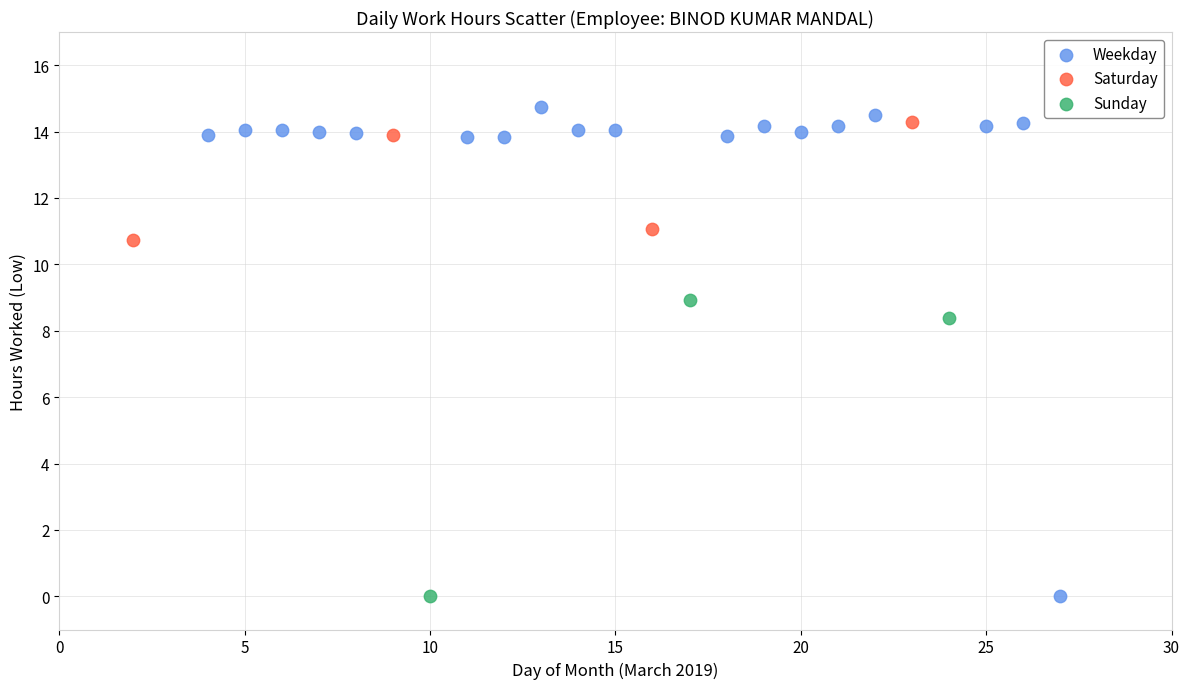

Which series has the largest Y range (max minus min)?

Weekday